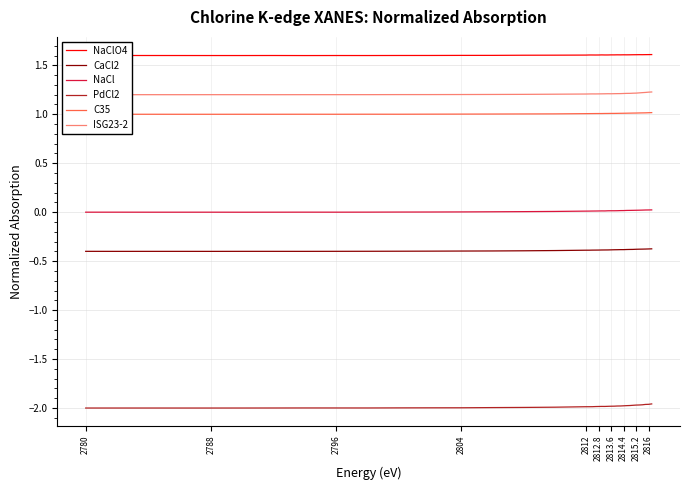

The CaCl2 series shows -0.4 at 2804. True or false?

True